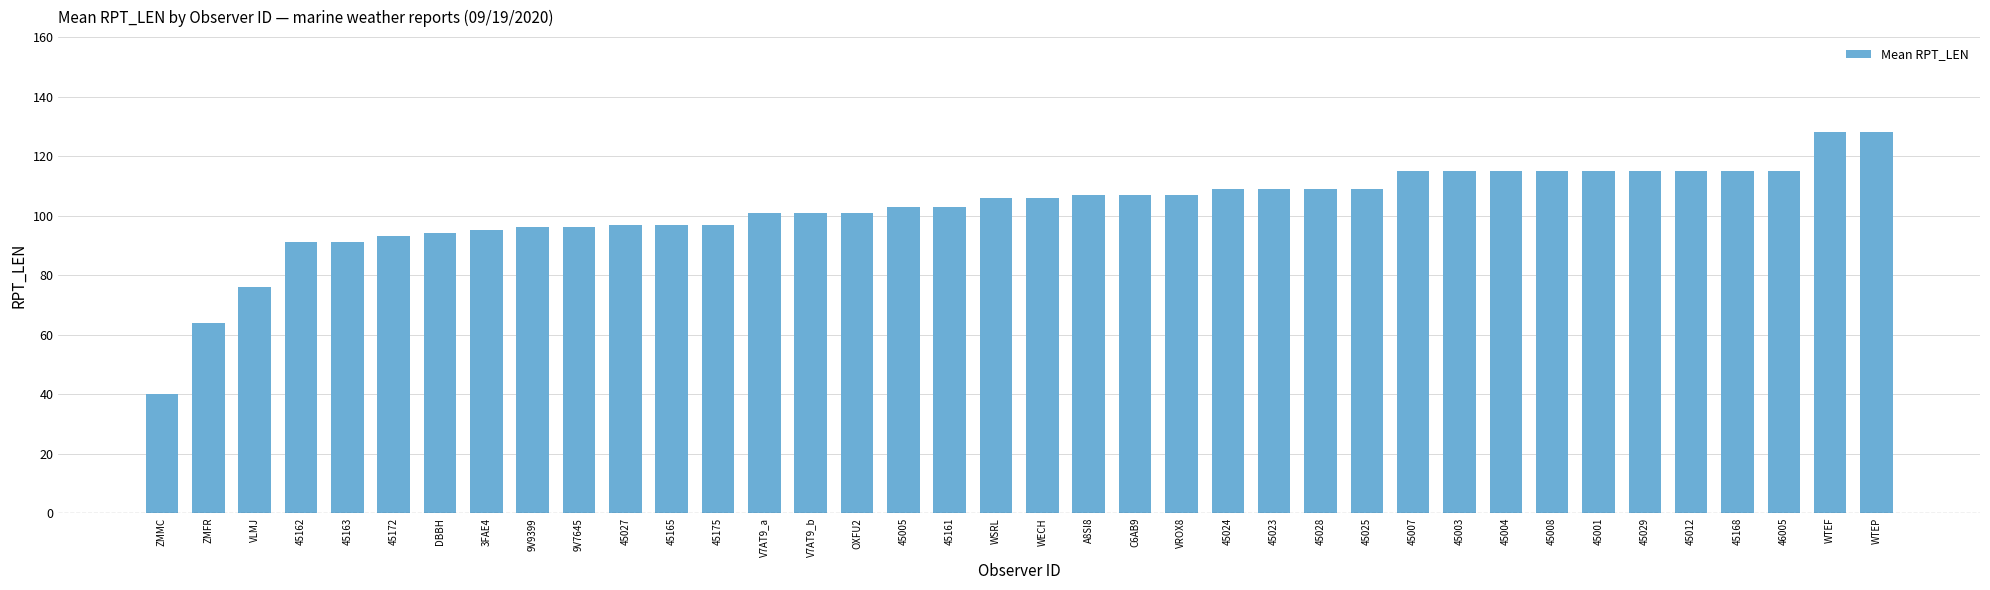

What is the sum of the values at ZMFR and WECH?

170